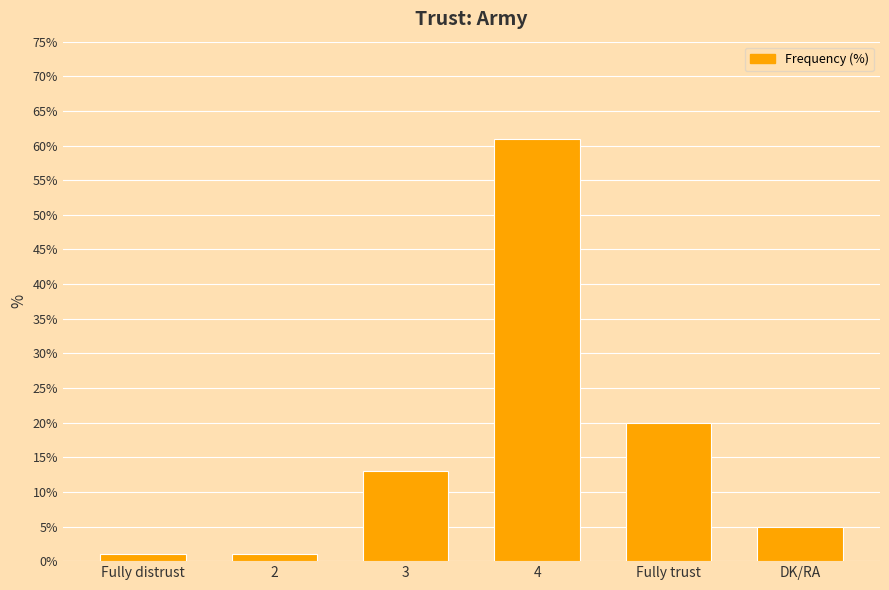

What is the sum of the values at Fully trust and 3?

33